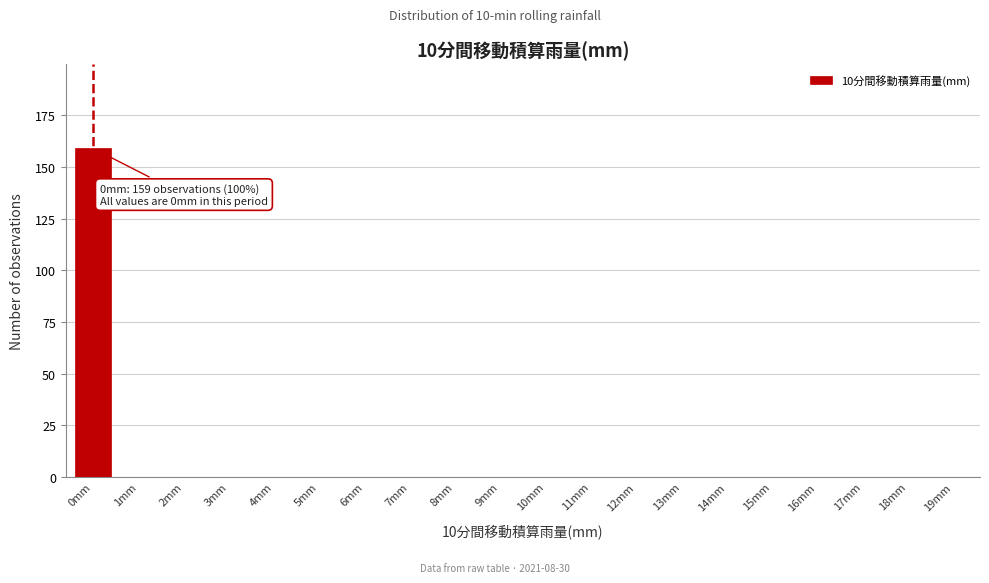

Reading left to right, list all the values displayed in this chart.

0mm=159	1mm=0	2mm=0	3mm=0	4mm=0	5mm=0	6mm=0	7mm=0	8mm=0	9mm=0	10mm=0	11mm=0	12mm=0	13mm=0	14mm=0	15mm=0	16mm=0	17mm=0	18mm=0	19mm=0